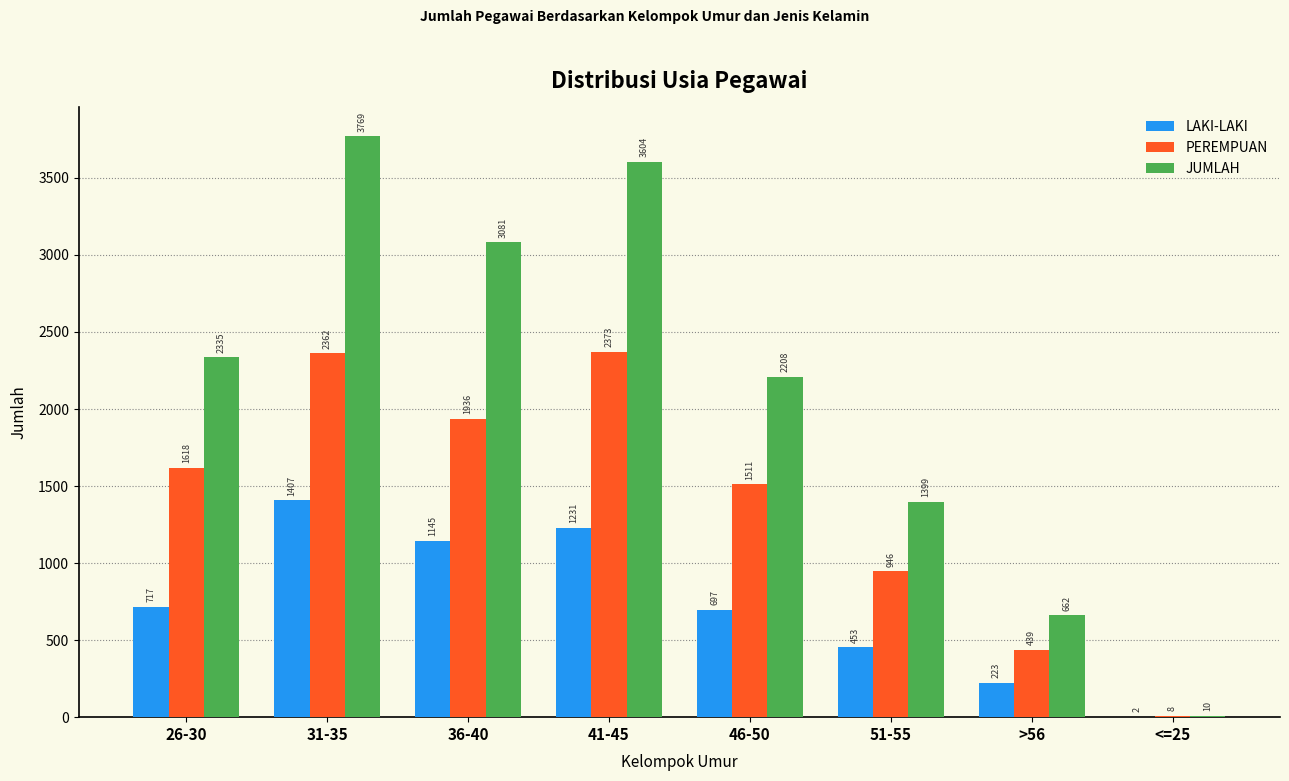

At which label is PEREMPUAN closest to 1190?

51-55